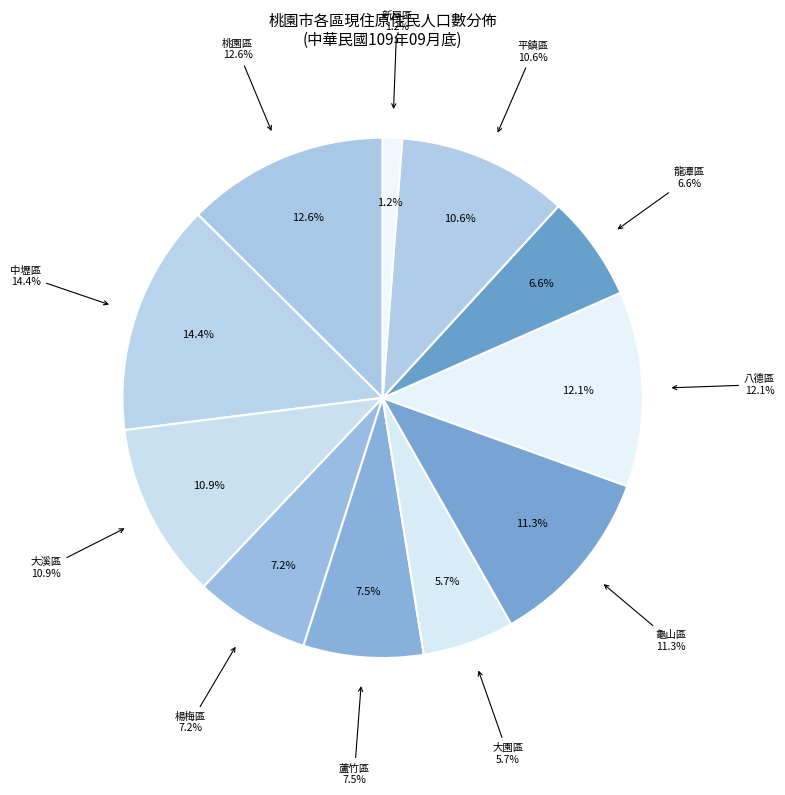

Which slice is the smallest?

新屋區